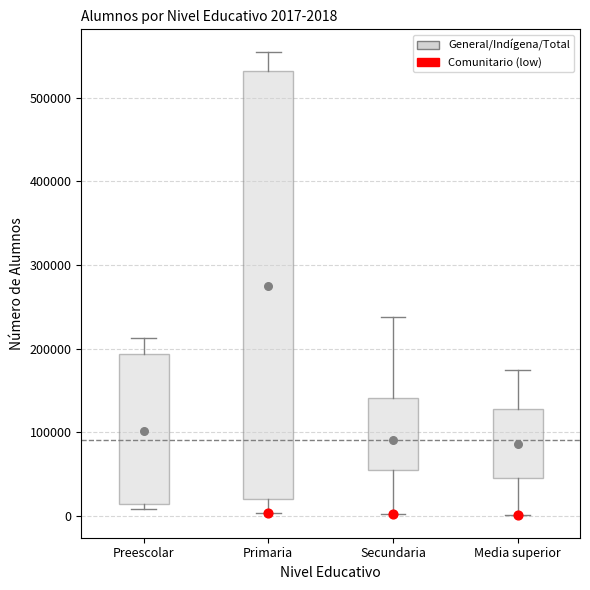

Which box is the tallest, from its lower edge to its upper edge?

Primaria